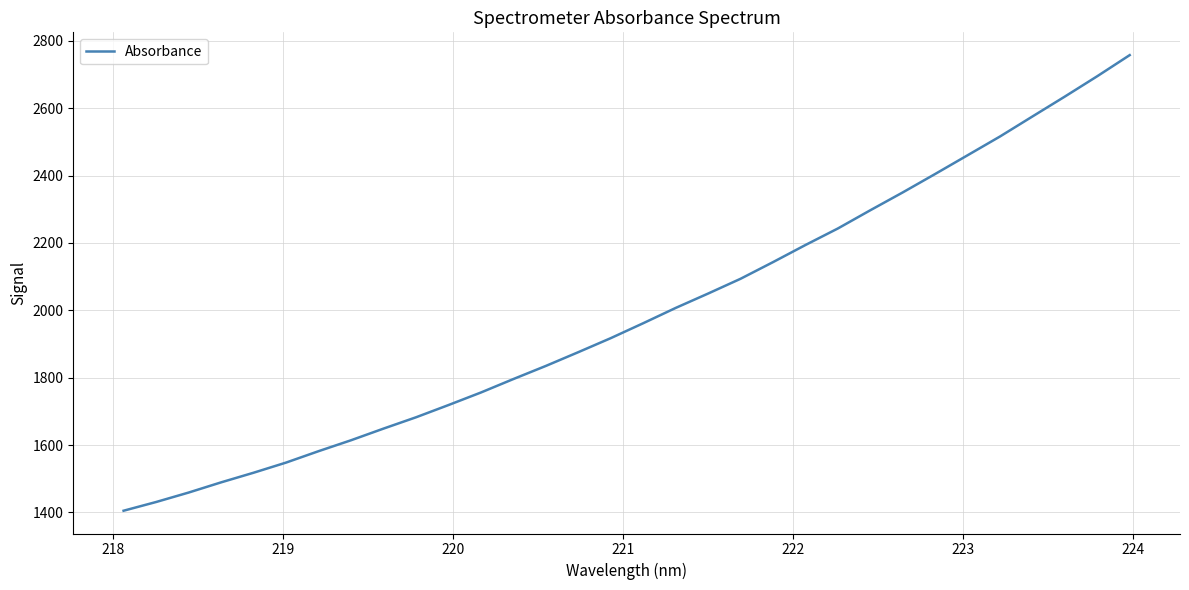

What is the maximum value shown in the chart?

2757.5